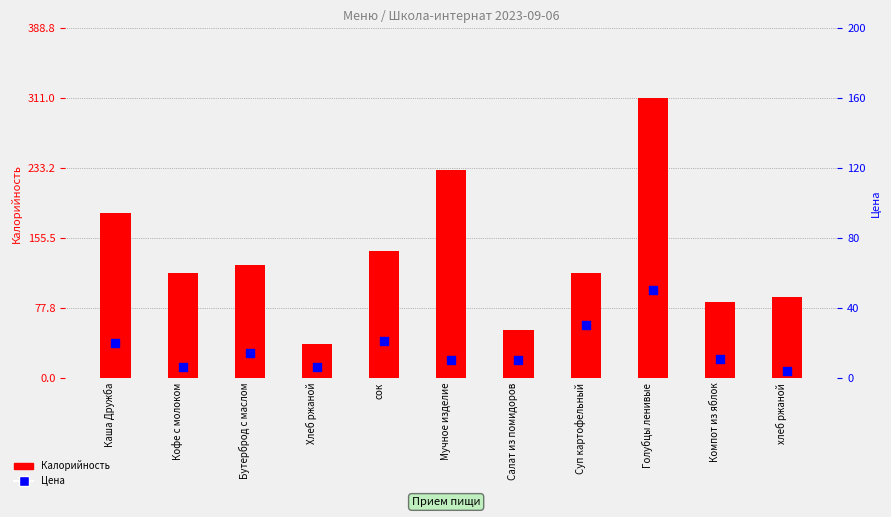

Which series reaches the minimum Y coordinate?

Цена